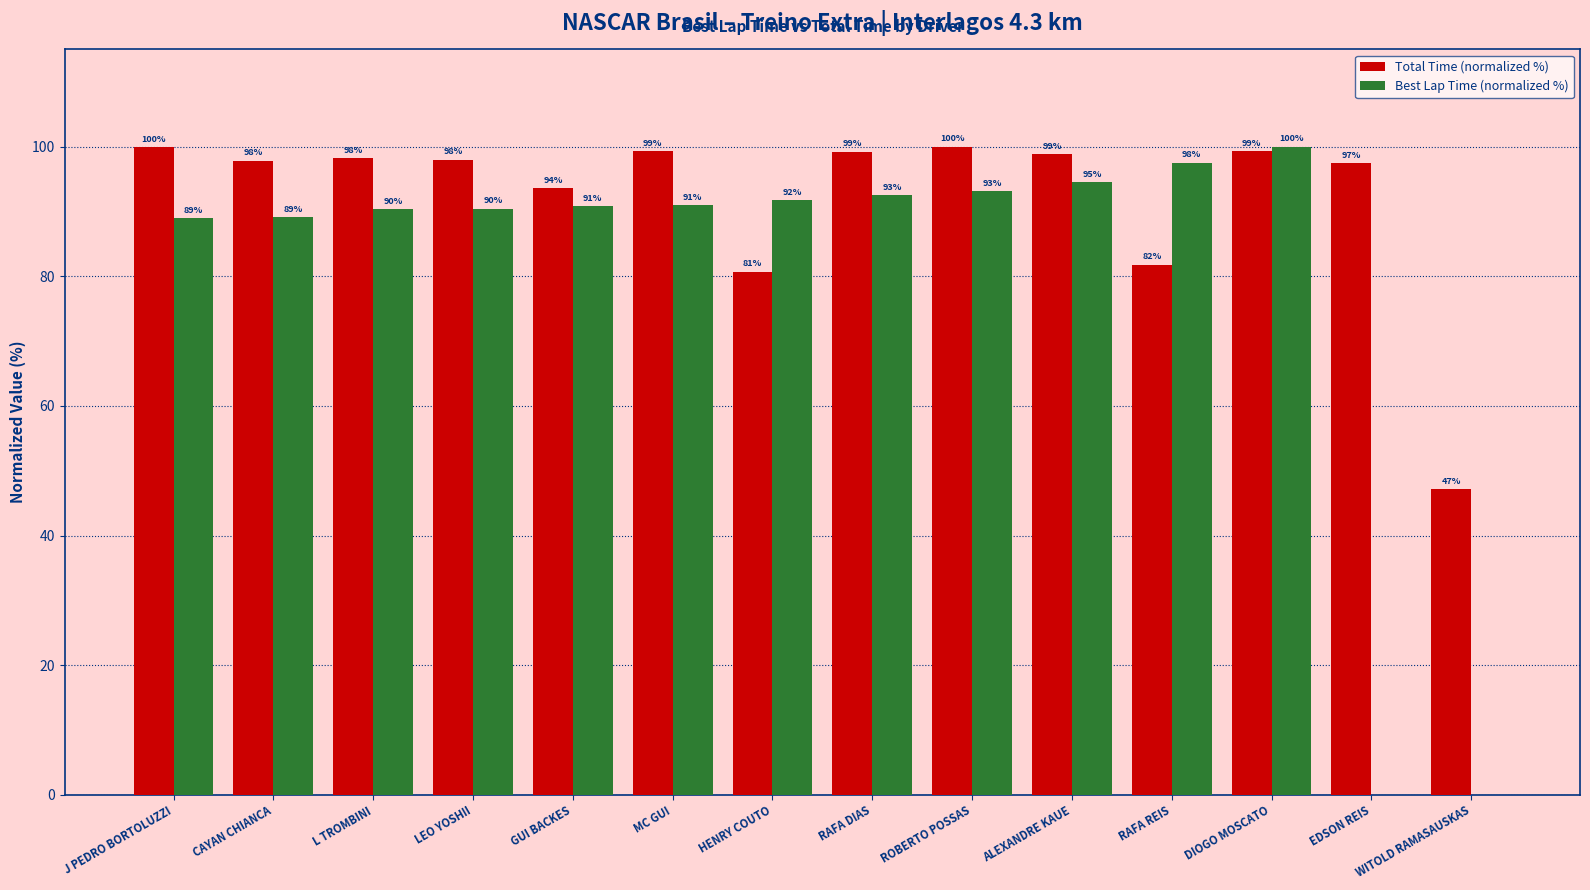

At which label does Total Time (normalized %) first exceed 98?

J PEDRO BORTOLUZZI